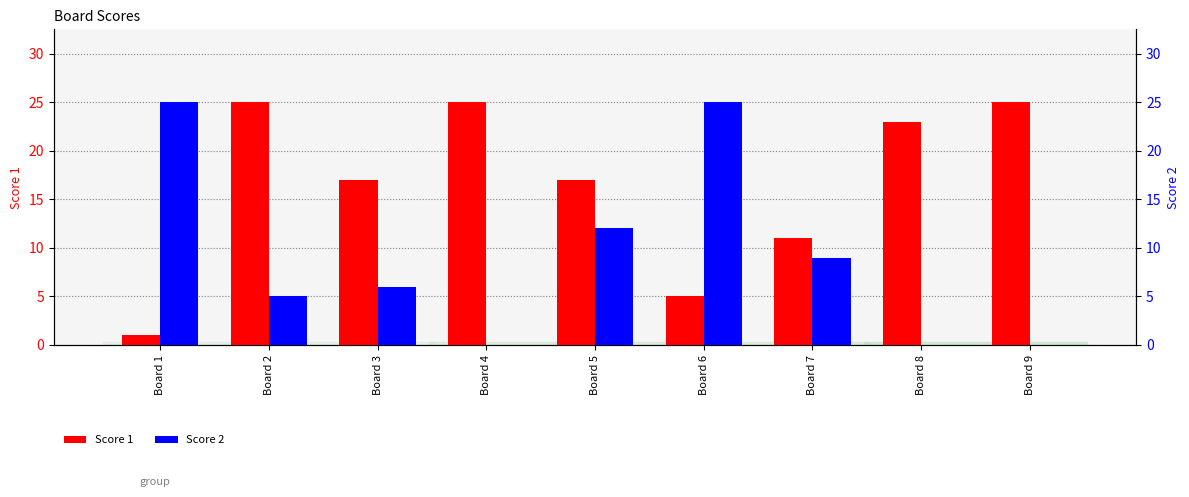

Which category has the lowest value across all series?

Board 4